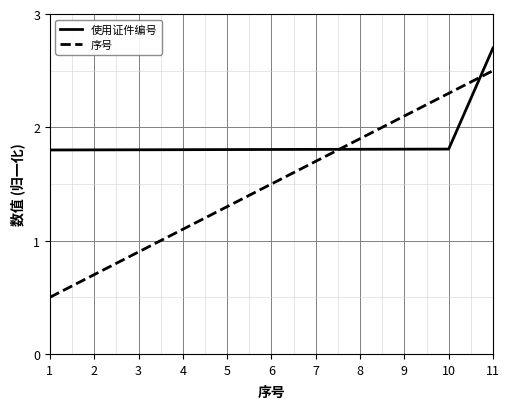

List the labels in order of 序号 value, smallest first.

1, 2, 3, 4, 5, 6, 7, 8, 9, 10, 11